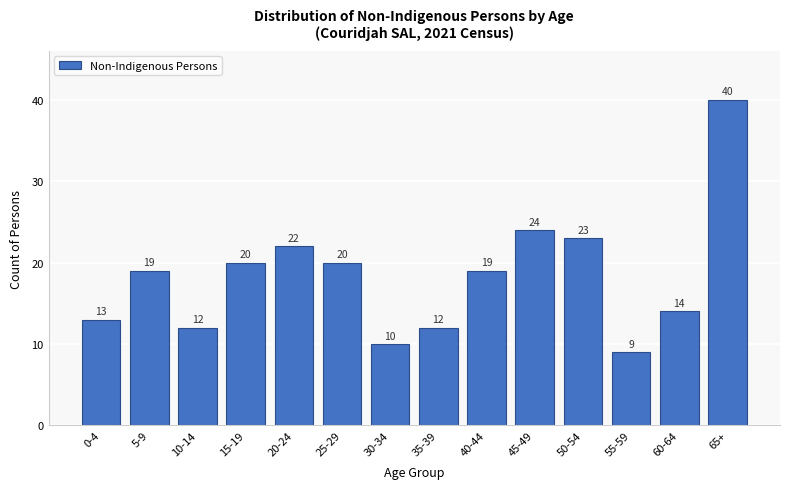

Reading right to left, transcribe all the data shown in this chart.

65+=40	60-64=14	55-59=9	50-54=23	45-49=24	40-44=19	35-39=12	30-34=10	25-29=20	20-24=22	15-19=20	10-14=12	5-9=19	0-4=13